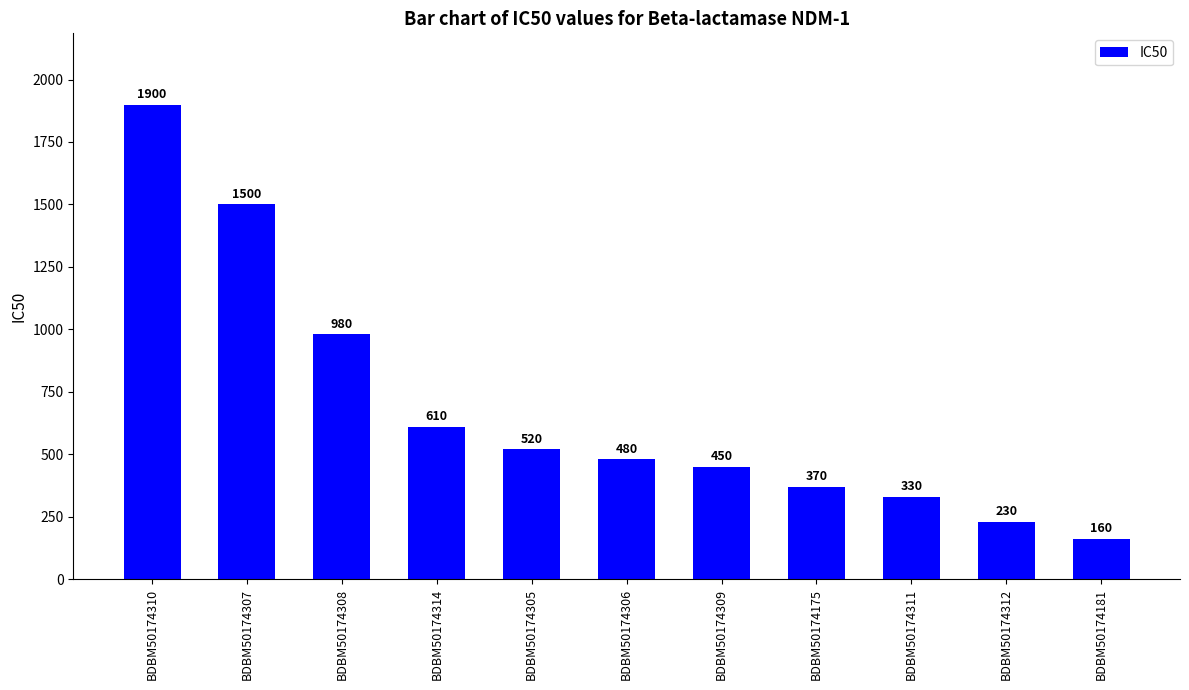

What position from the left is BDBM50174314?

4